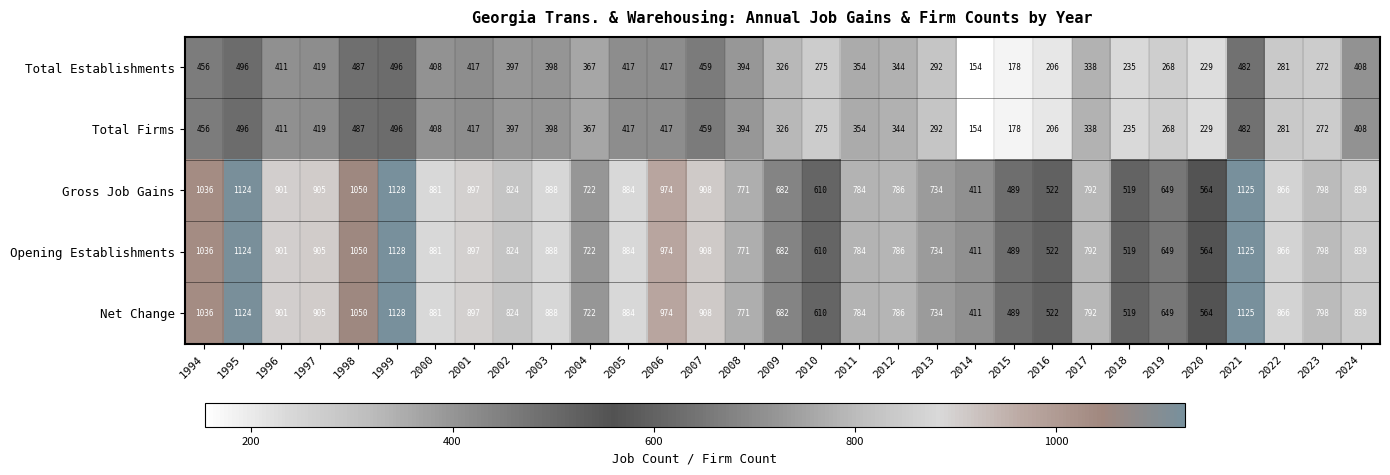

The value of Total Firms at 2002 is 530. True or false?

False